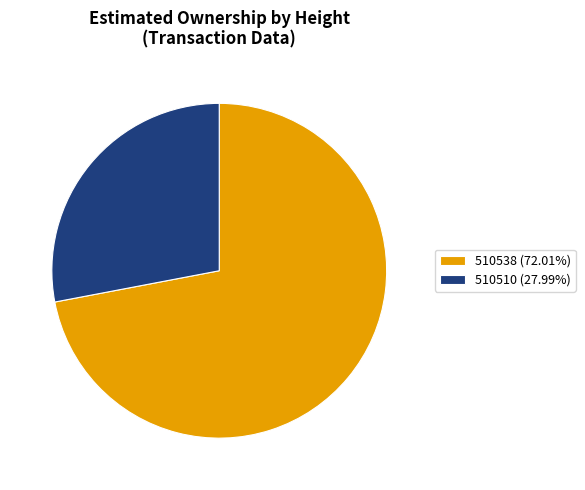

Do 510538 (72.01%) and 510510 (27.99%) together represent more than half of the pie?

Yes